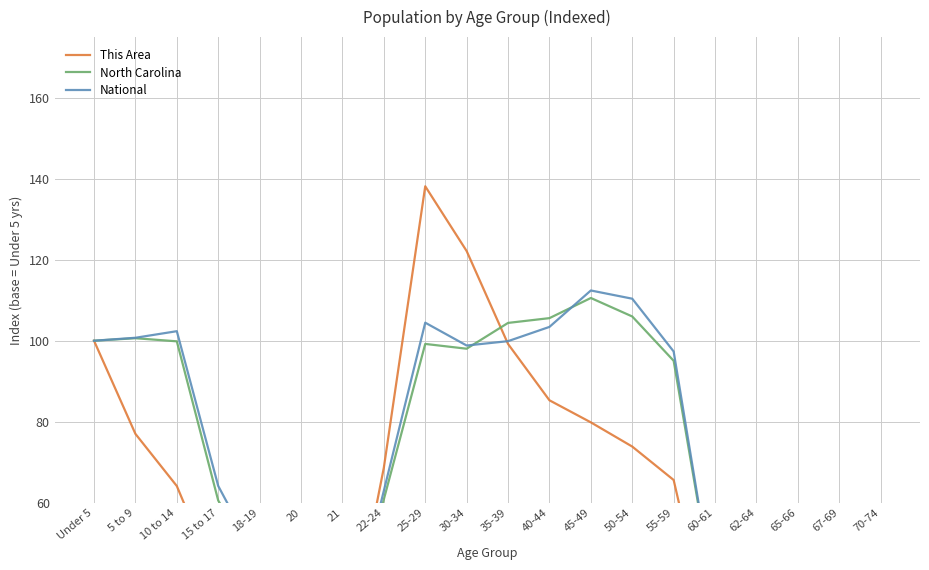

At which label does National reach its minimum?

21